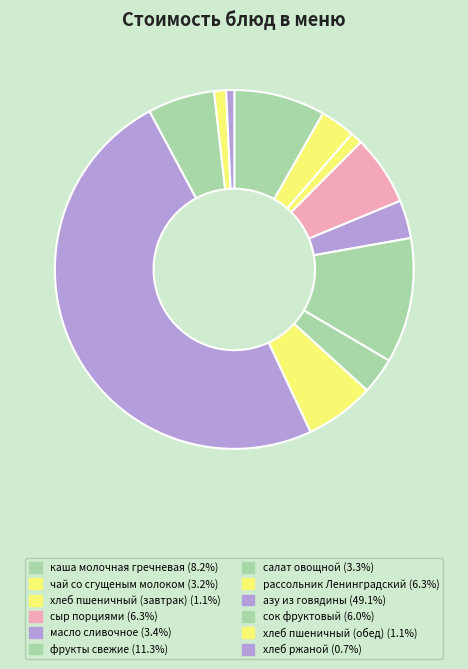

How many segments does this pie chart have?

12